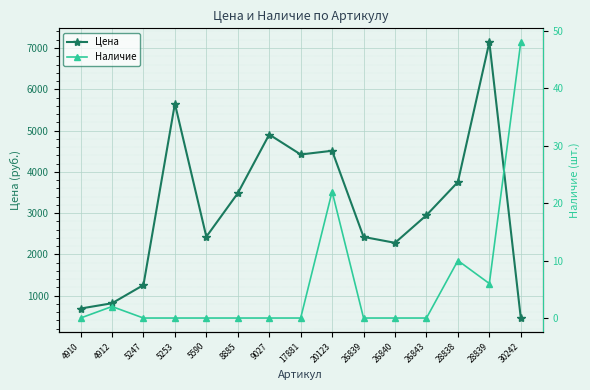

The value of Цена at 30242 is 458. True or false?

True